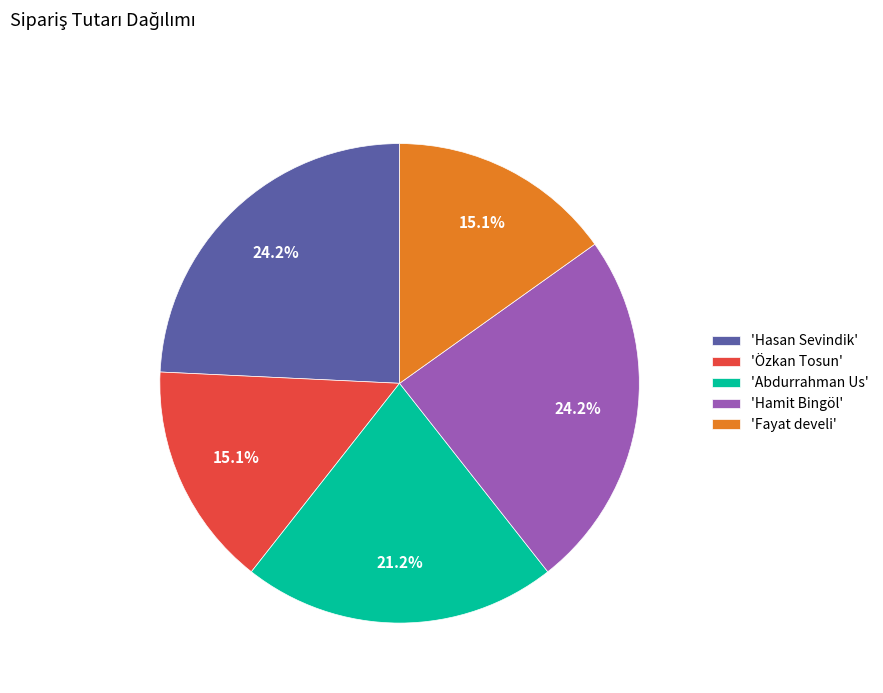

Is the sum of 'Özkan Tosun' and 'Fayat develi' greater than half?

No